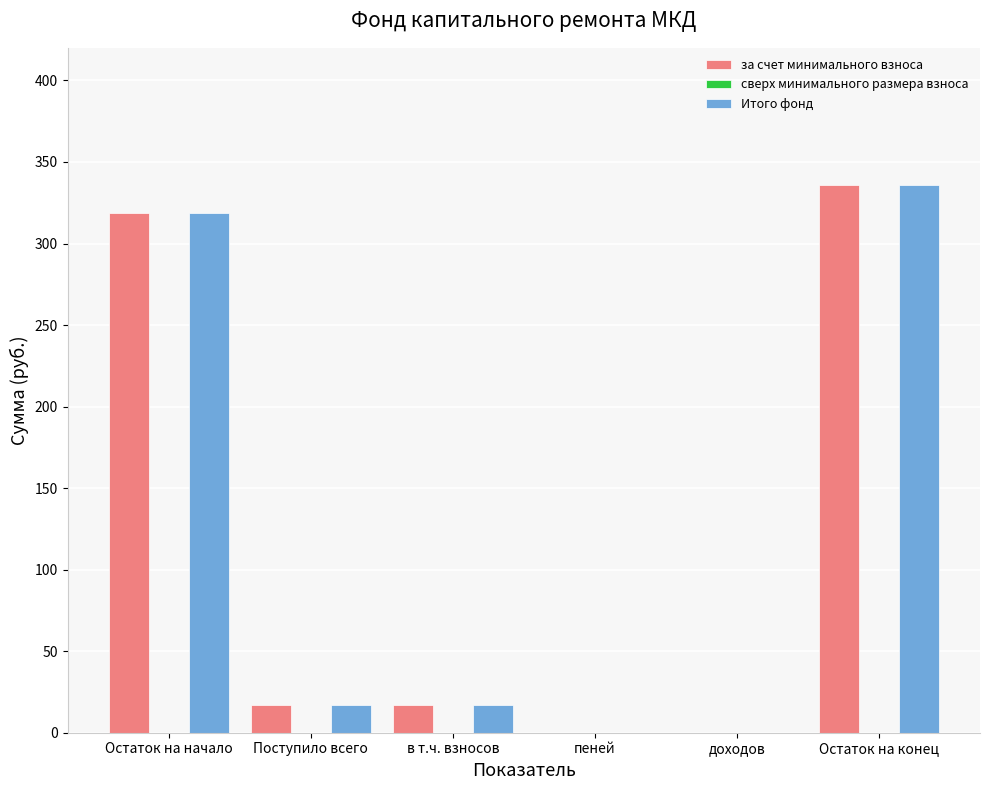

Reading left to right, list all the values displayed in this chart.

за счет минимального взноса: Остаток на начало=318.8	Поступило всего=16.8	в т.ч. взносов=16.8	пеней=0.0	доходов=0.0	Остаток на конец=335.6
Итого фонд: Остаток на начало=318.8	Поступило всего=16.8	в т.ч. взносов=16.8	пеней=0.0	доходов=0.0	Остаток на конец=335.6